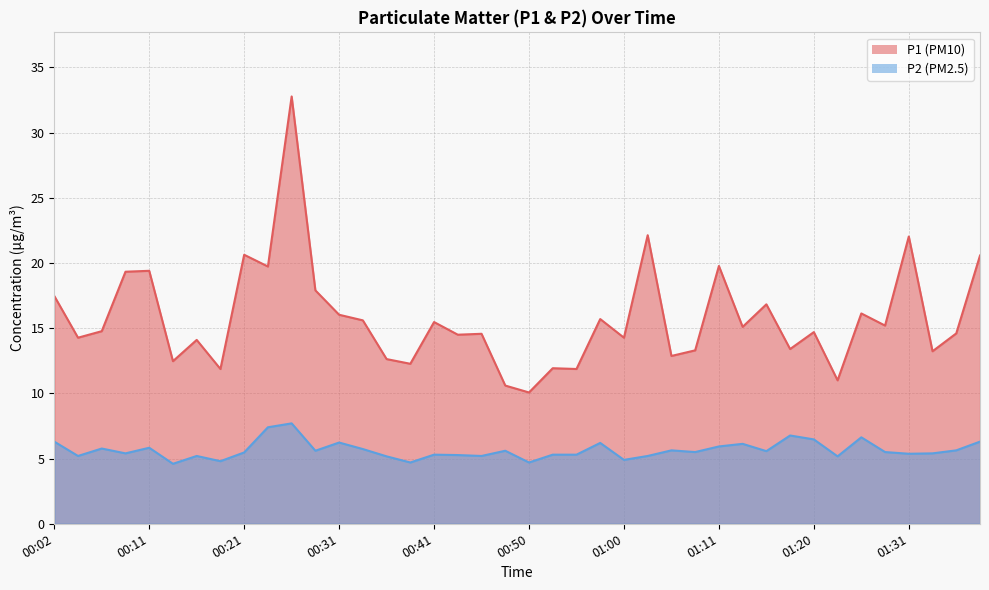

List the series in order of their overall mean, highest first.

P1, P2